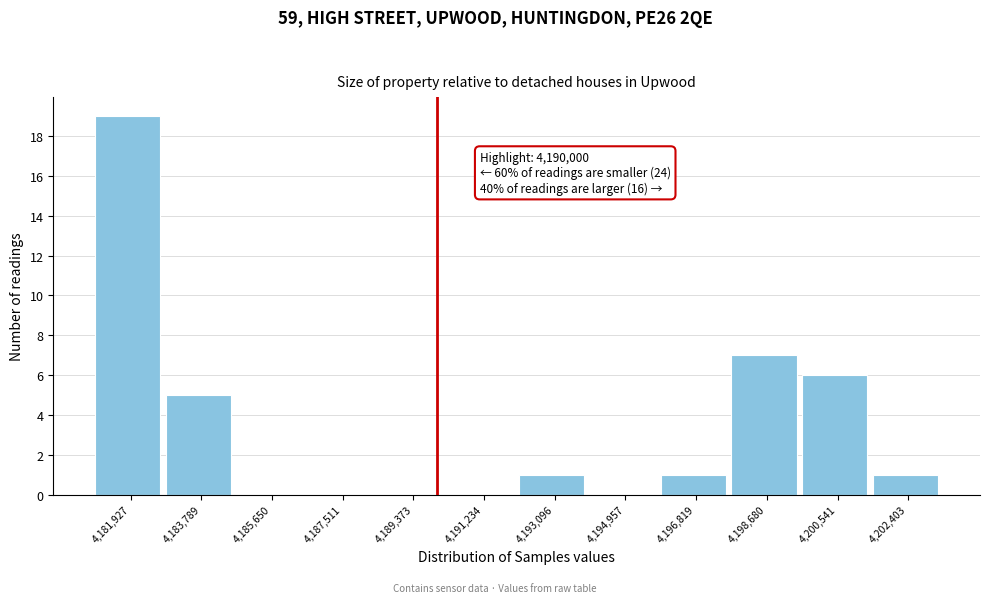

Over which range of the x-axis is the bar tallest?

4181000 to 4182800